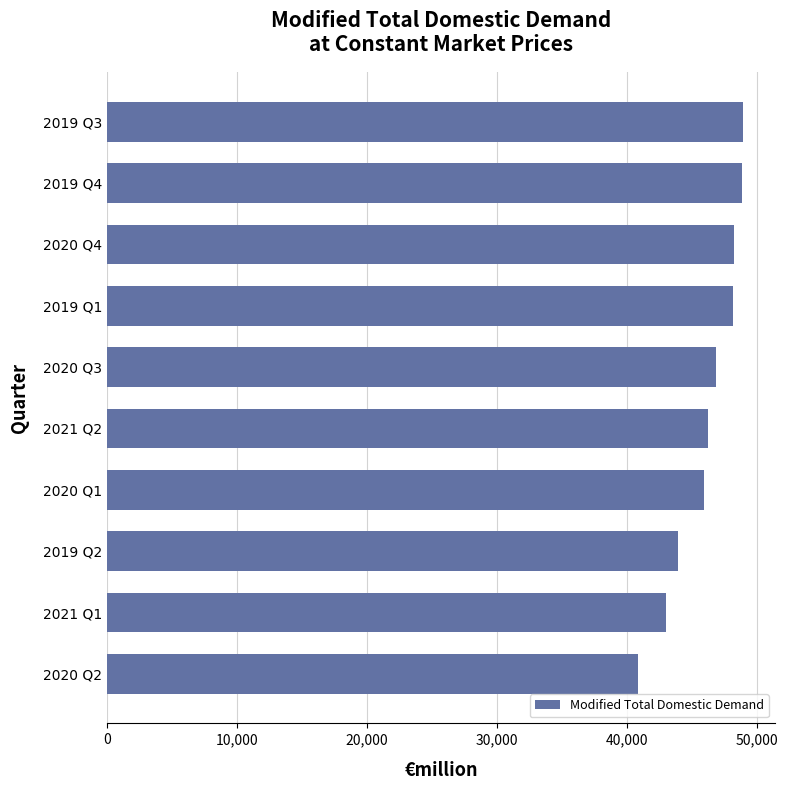

How many categories are shown in the chart?

10